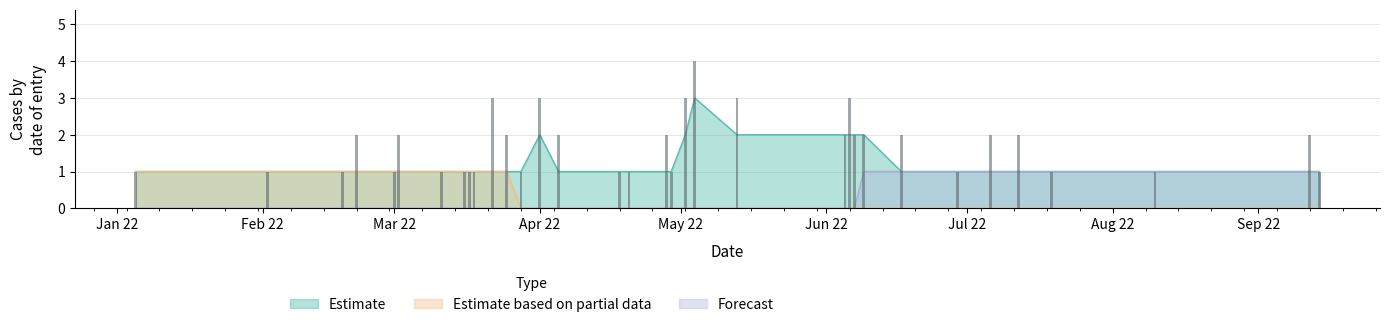

What is the difference between the maximum and minimum values in the Estimate series?

3